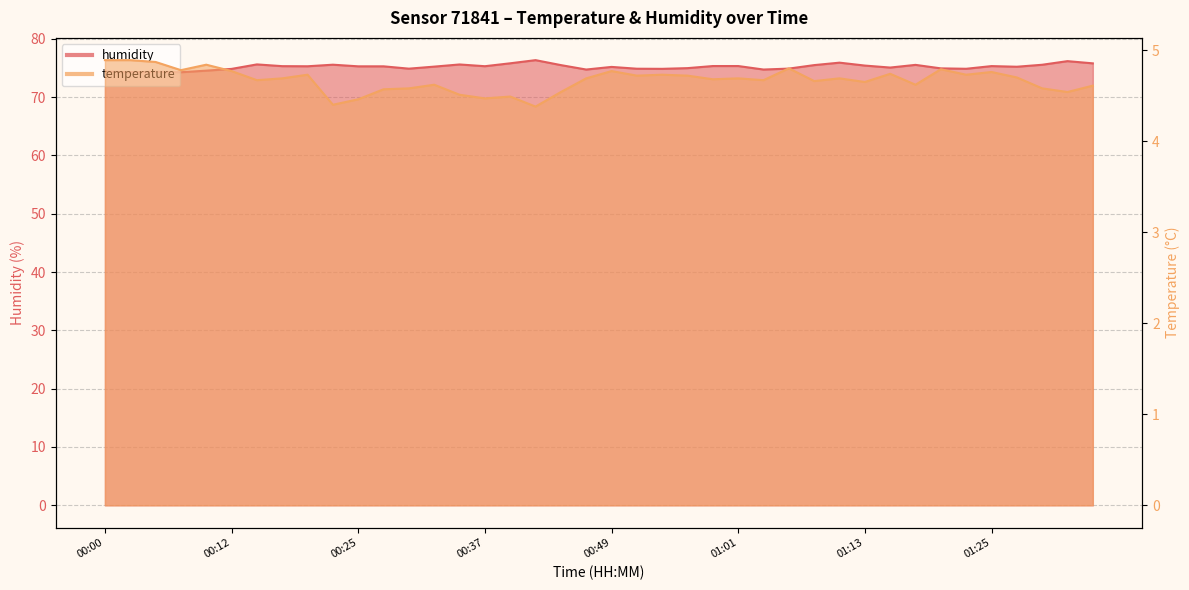

At 00:46, list the series in order from smallest to largest.

temperature, humidity